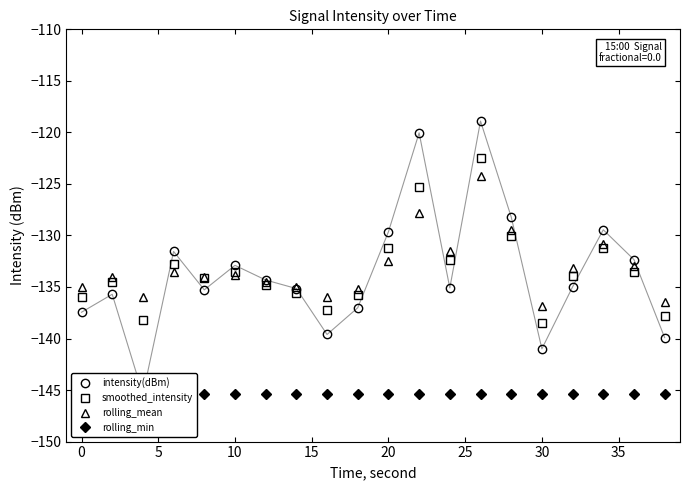

What is the lowest value of the smoothed_intensity series?

-138.5